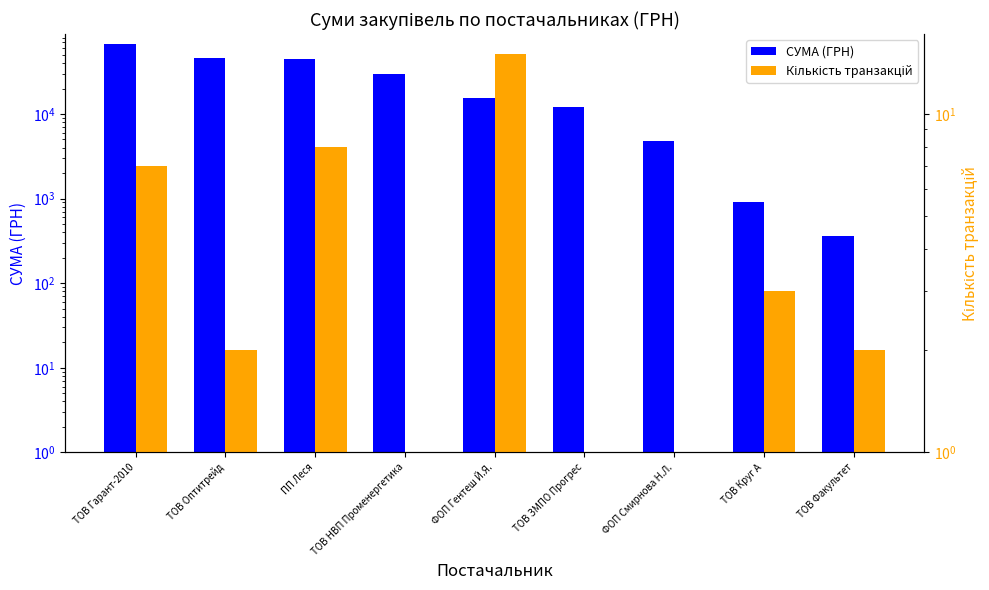

True or false: Кількість транзакцій has a value of 0.7 at ТОВ Круг А.

False